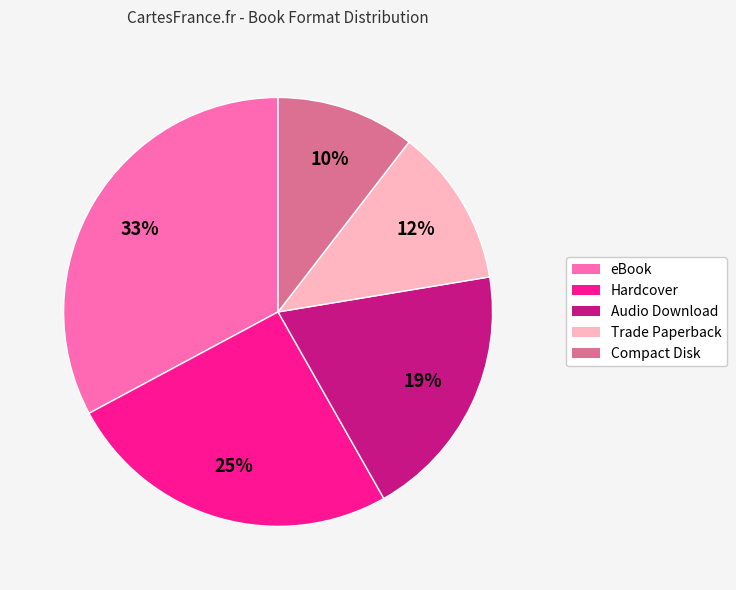

To the nearest percent, what is the difference between the Compact Disk and Hardcover slice percentages?

15%